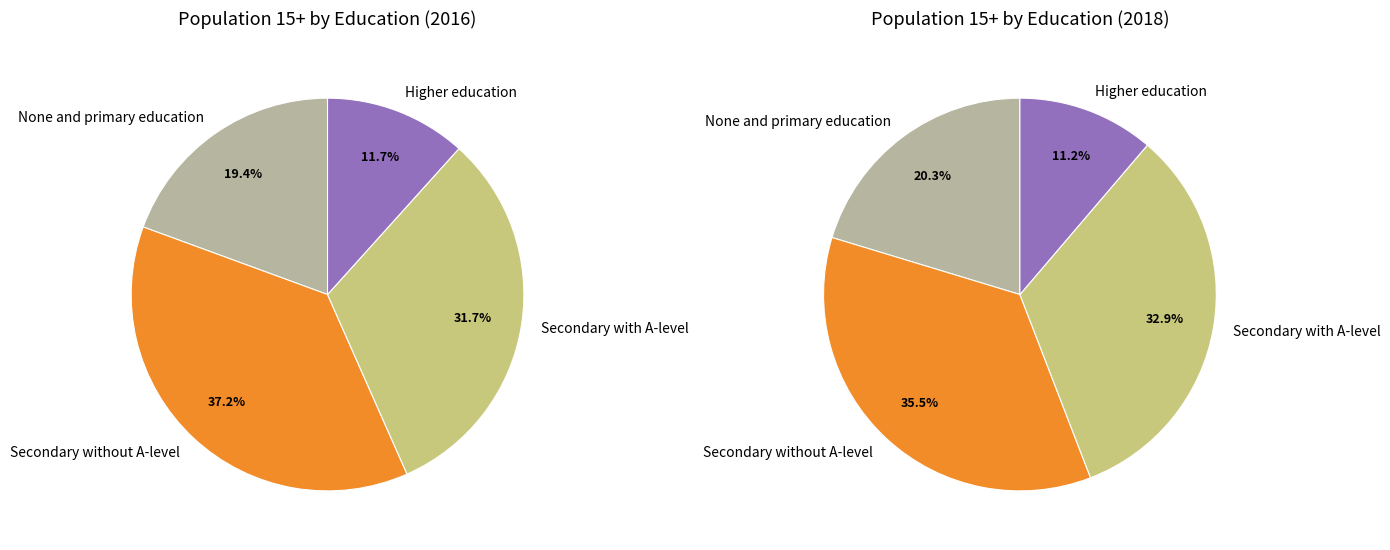

How many slices are in this pie chart?

4